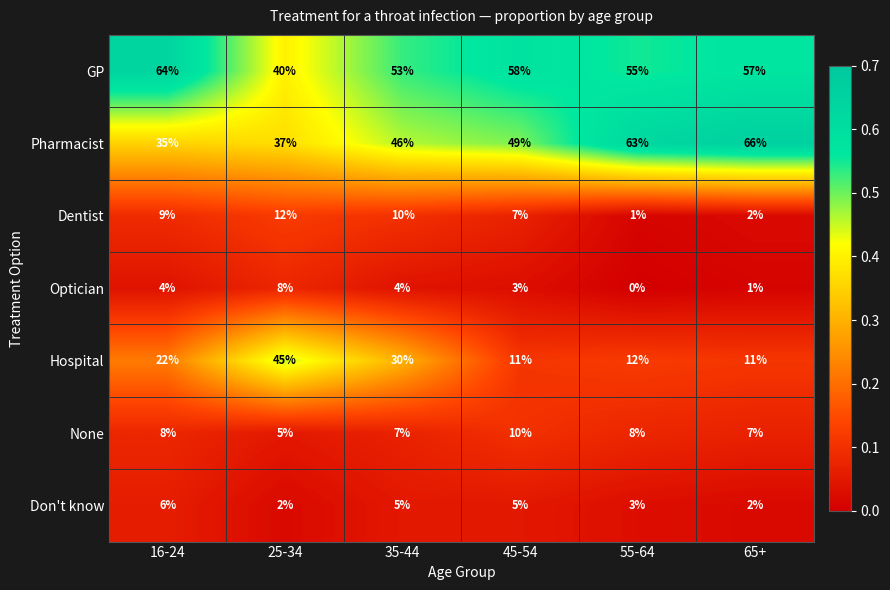

What is the difference between the maximum and second lowest values in the Don't know series?

4